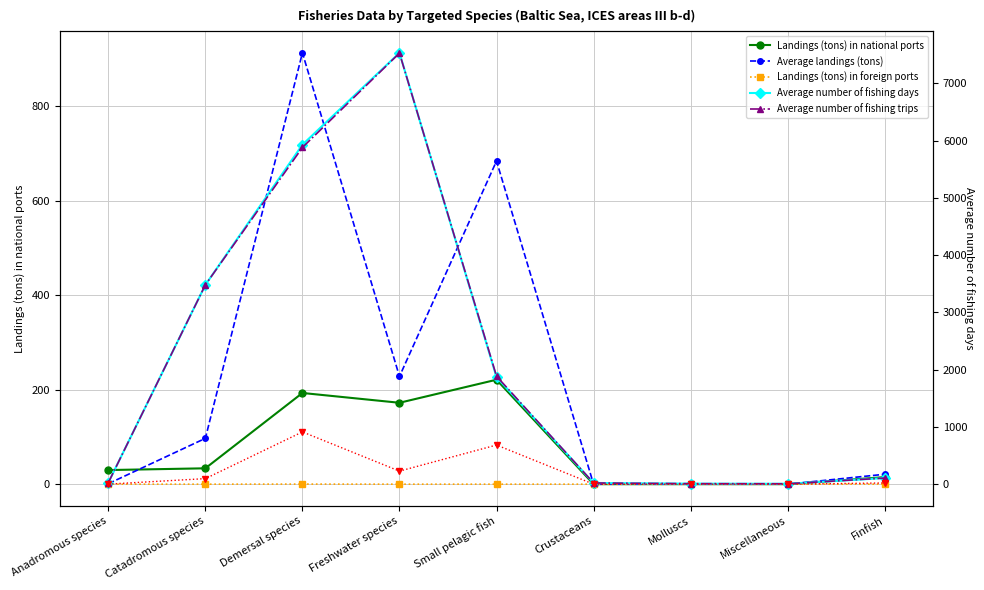

True or false: Average landings (tons) and Average landings (tons) [right axis] intersect in this chart.

False